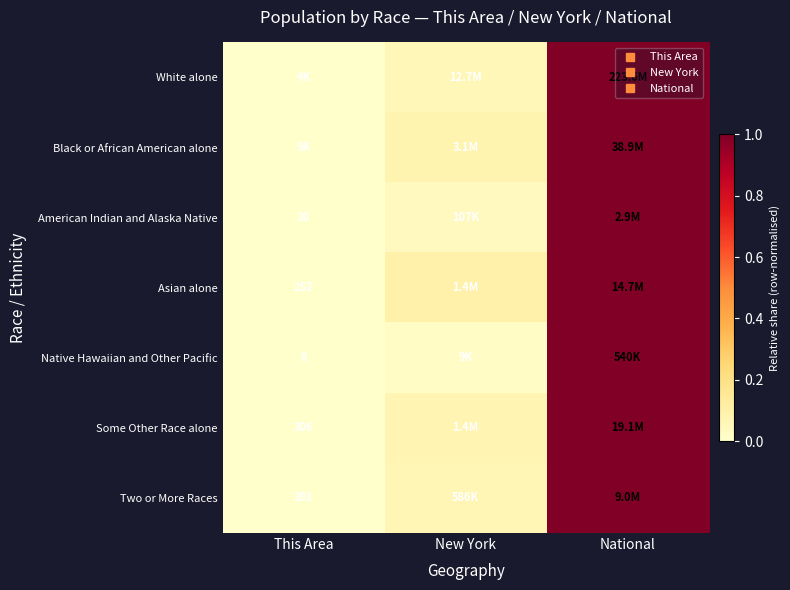

At This Area, list the series in order from smallest to largest.

American Indian and Alaska Native, Native Hawaiian and Other Pacific, Some Other Race alone, Asian alone, White alone, Two or More Races, Black or African American alone